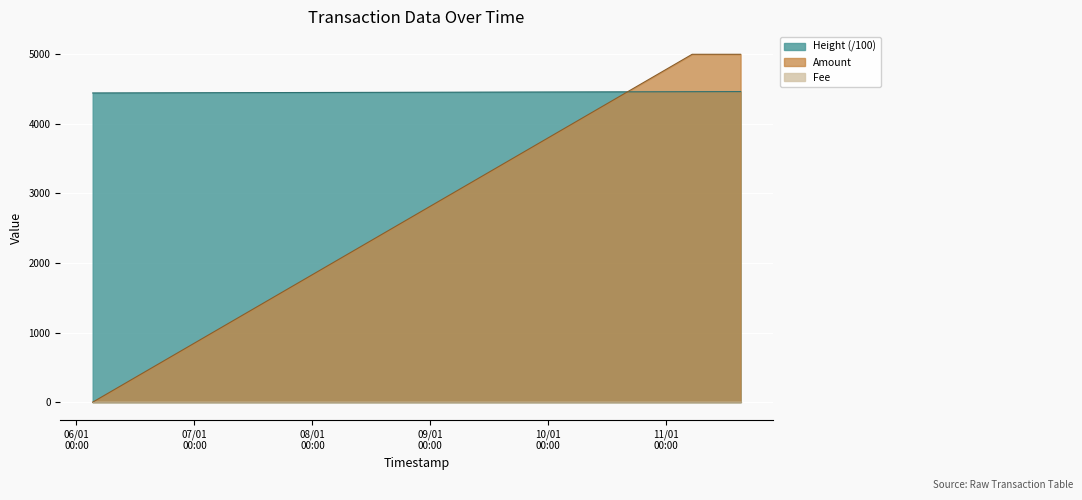

Rank the categories by Amount value from highest to lowest.

2018-01-11 05:15:20, 2018-01-11 15:06:21, 2018-01-06 03:18:25